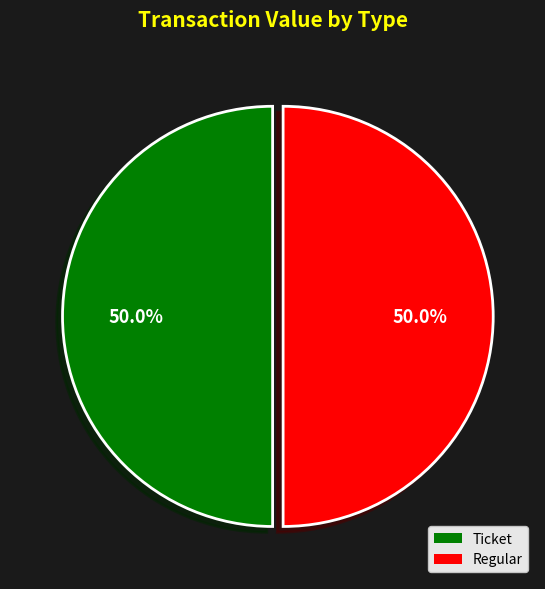

How many slices are in this pie chart?

2